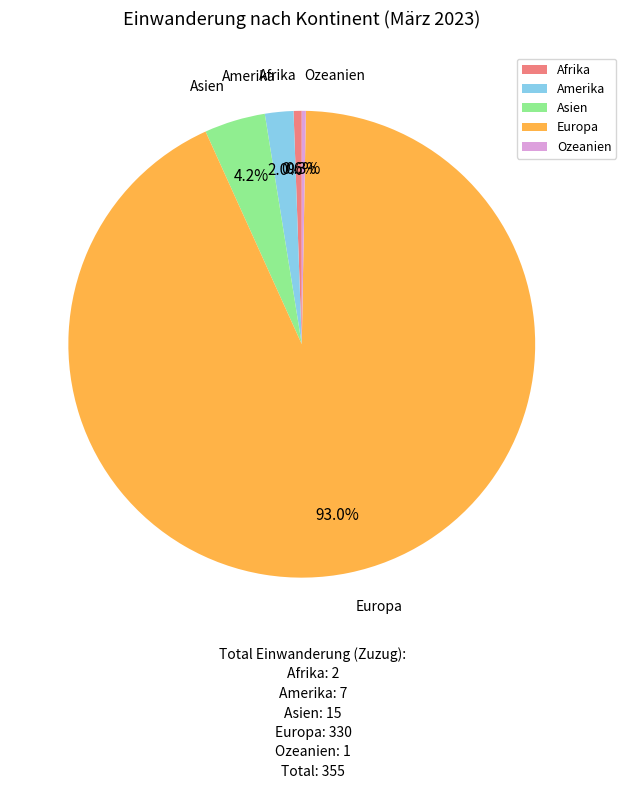

Which has a higher value, Asien or Europa?

Europa